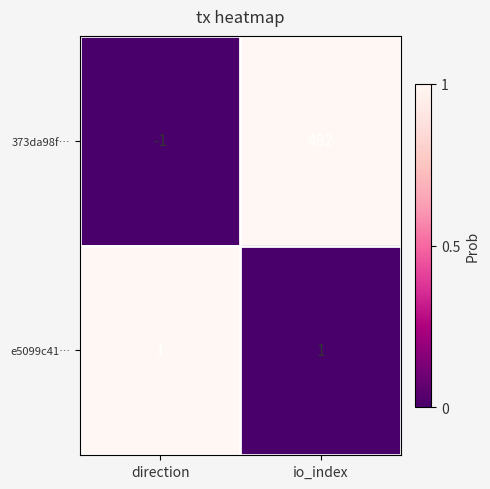

Which series changed the most between direction and io_index?

373da98f…